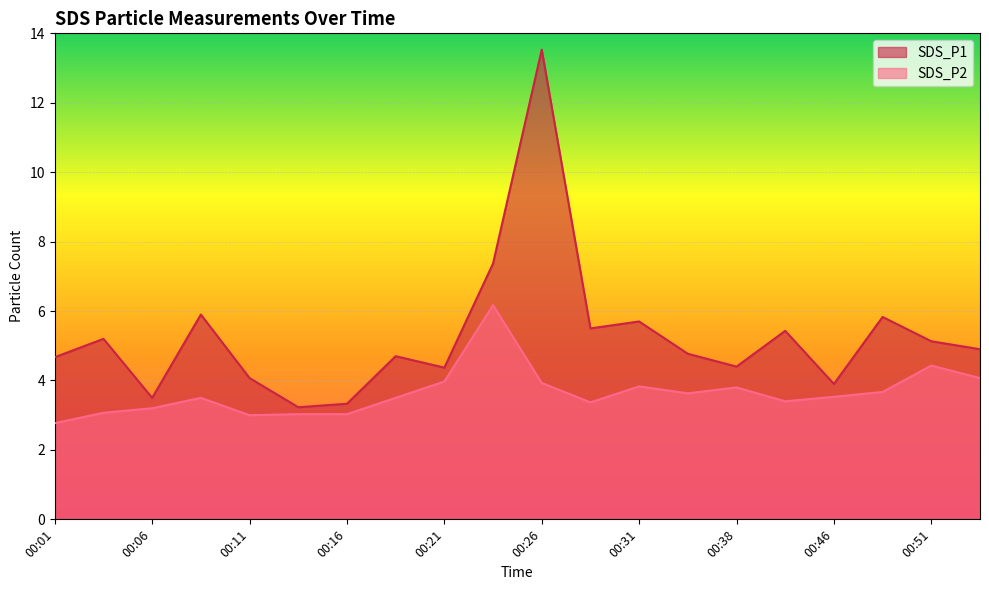

What is the minimum value for SDS_P2?

2.8